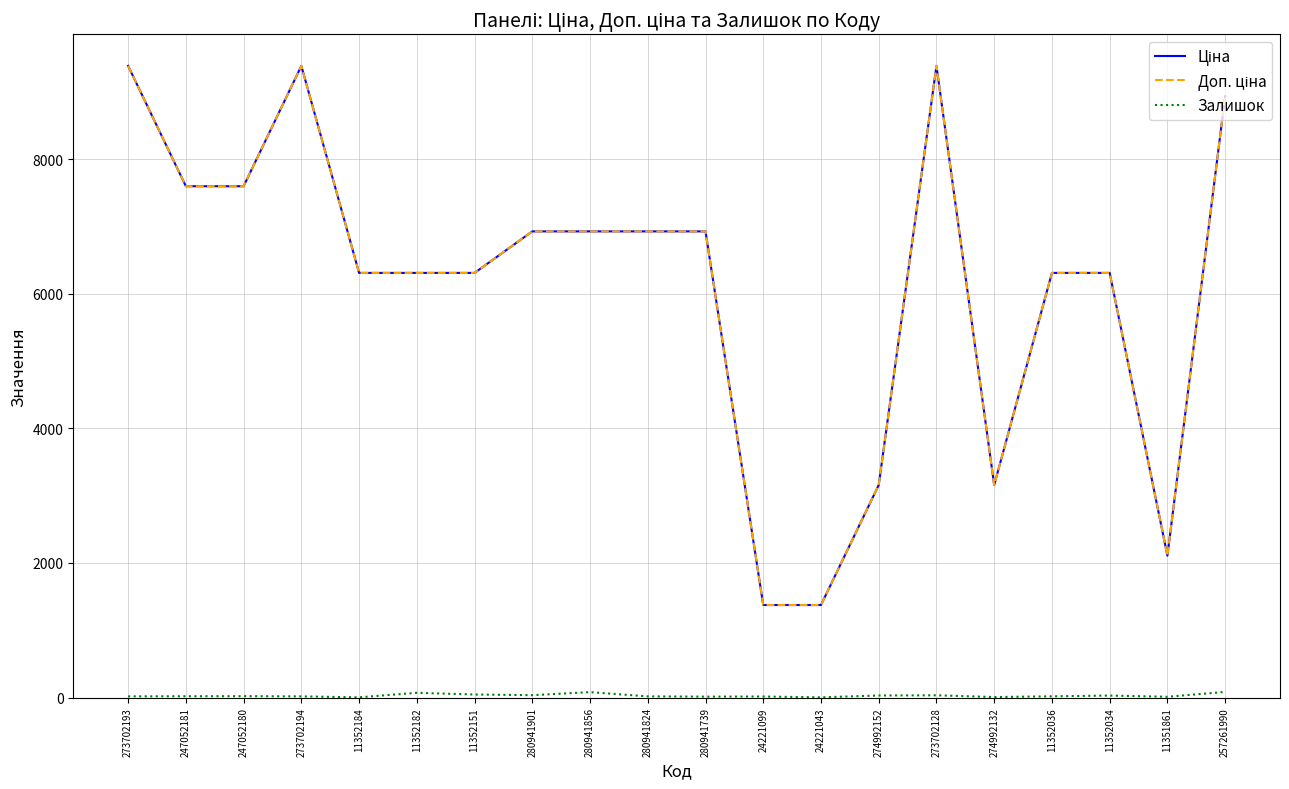

What value does the Залишок series have at 11352184?

4.0